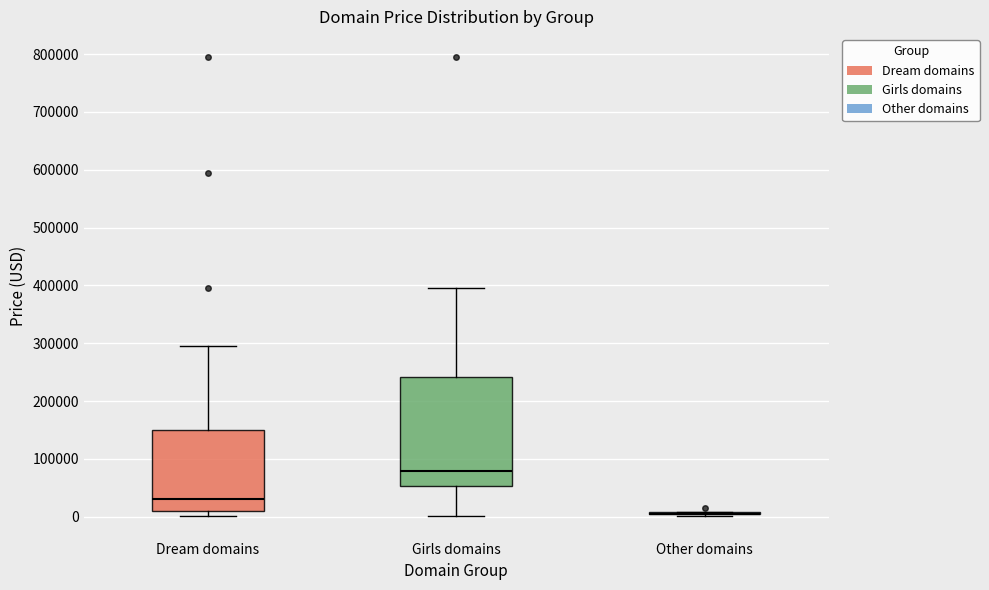

Which box is the tallest, from its lower edge to its upper edge?

Girls domains